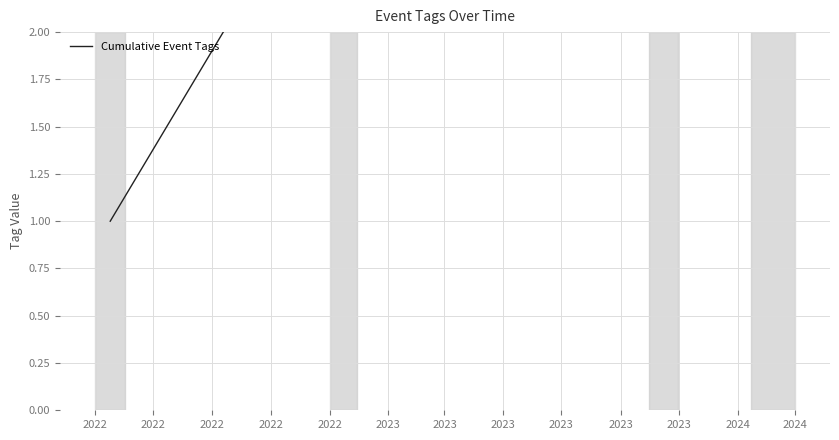

Where does the data first go above 5?

2022